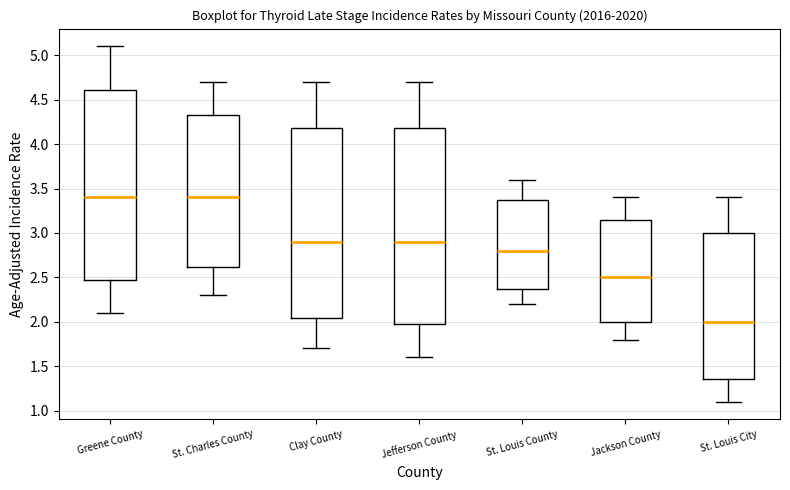

Comparing the boxes themselves (not the whiskers), which one is the tallest?

Jefferson County